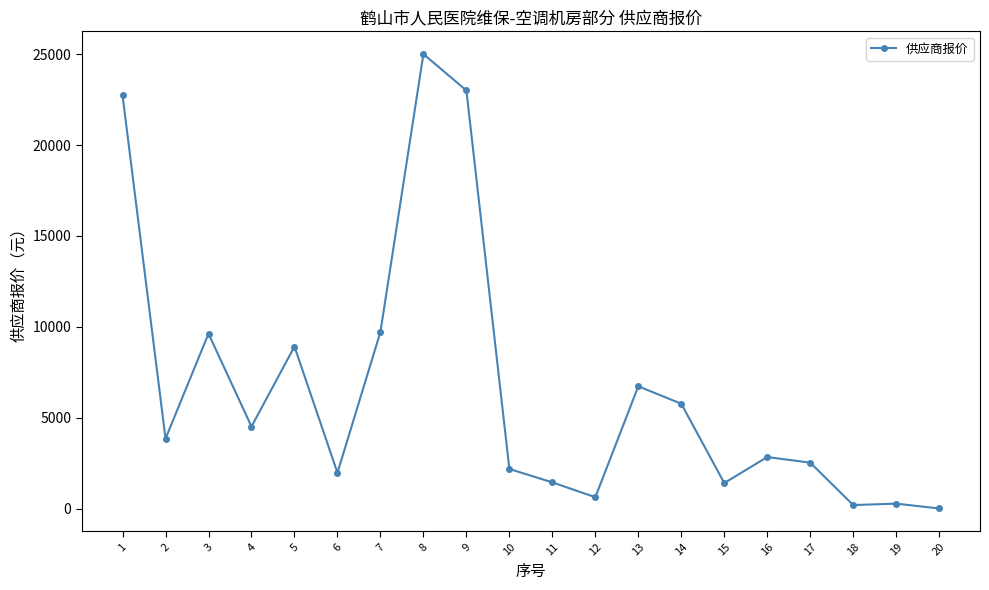

What is the maximum value shown in the chart?

25000.0